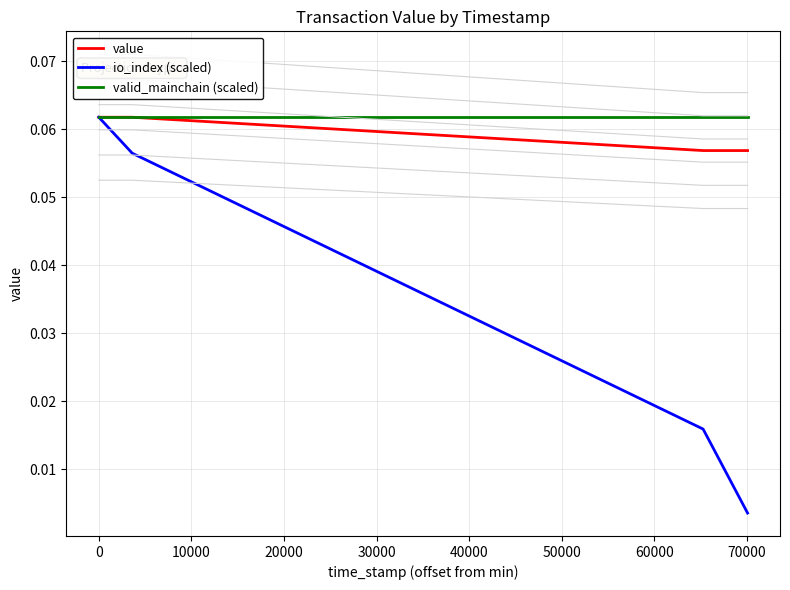

What is the total value across all series at 10000?

0.1